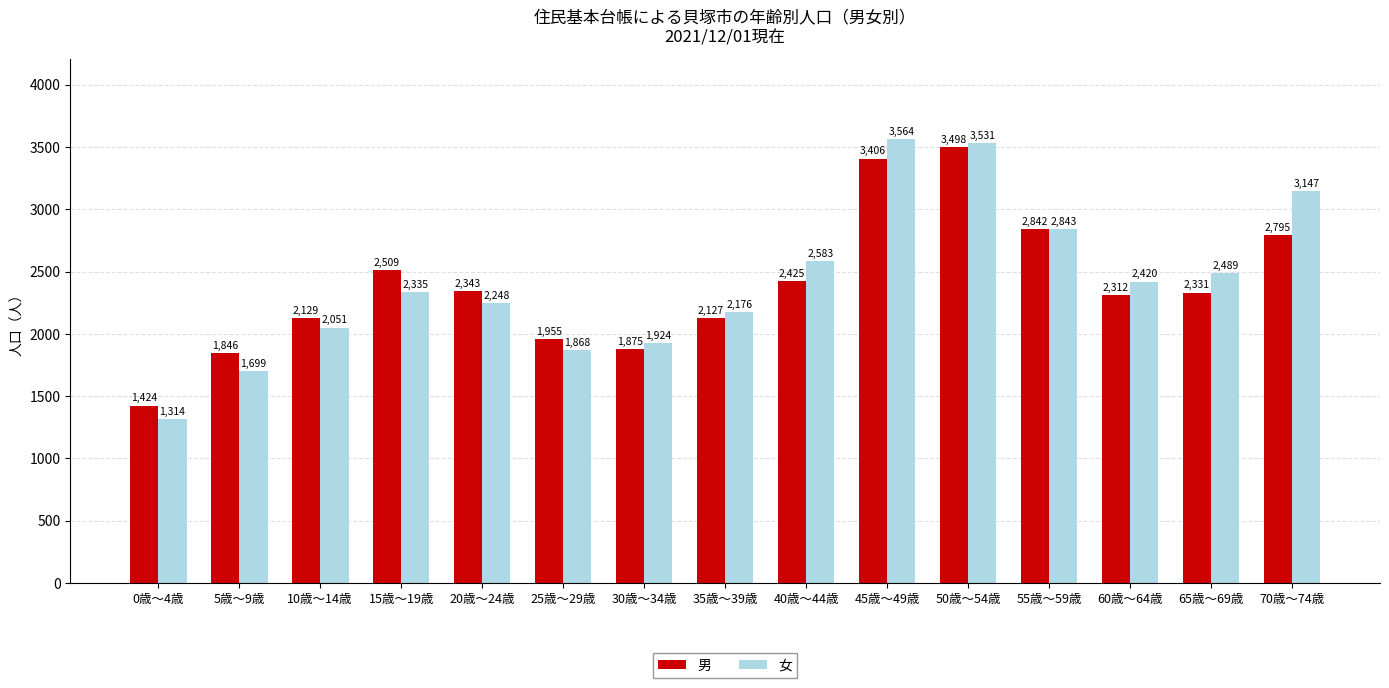

Is it true that 男 equals 2331 at 65歳～69歳?

True